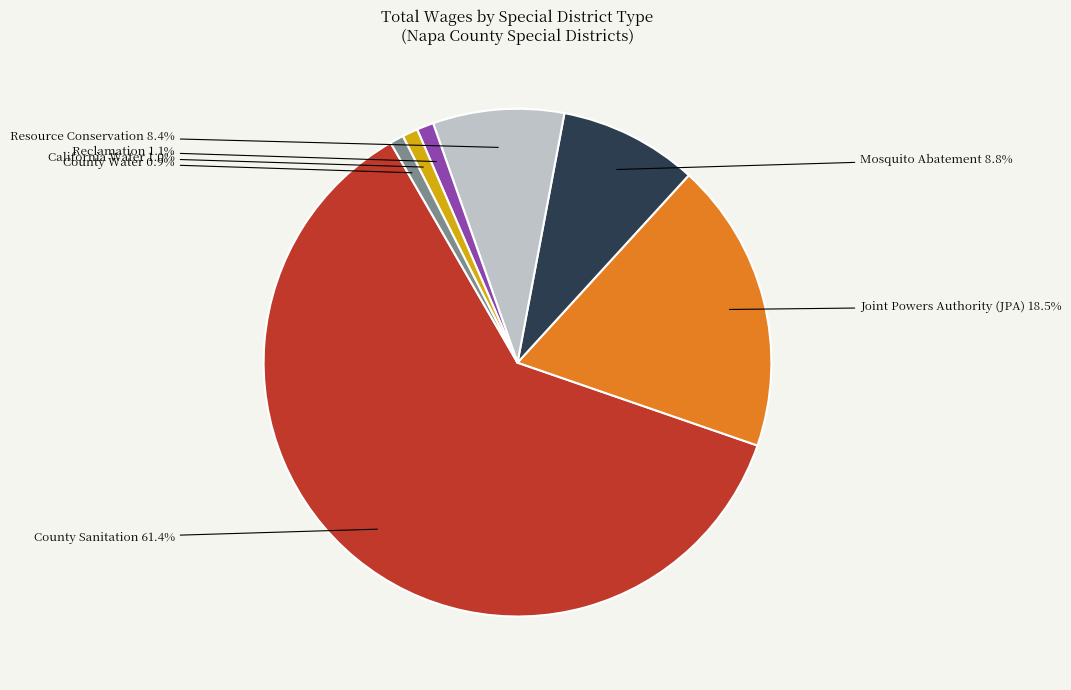

Is there any slice that represents more than half of the pie?

Yes